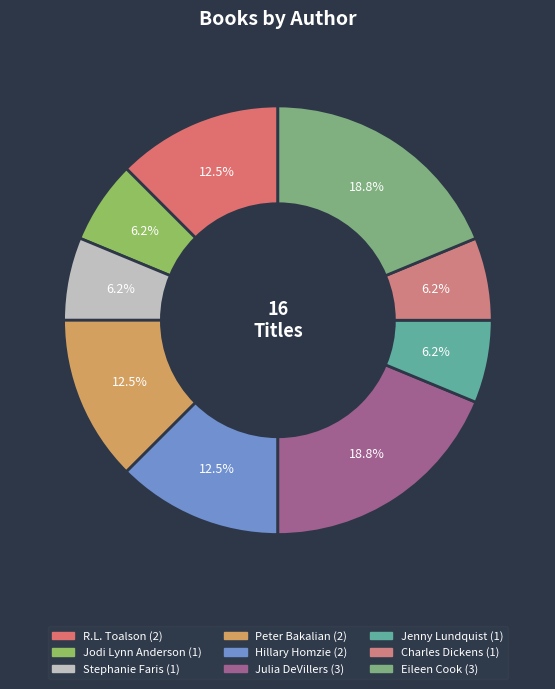

Combined, do Jodi Lynn Anderson and Eileen Cook account for over 50%?

No